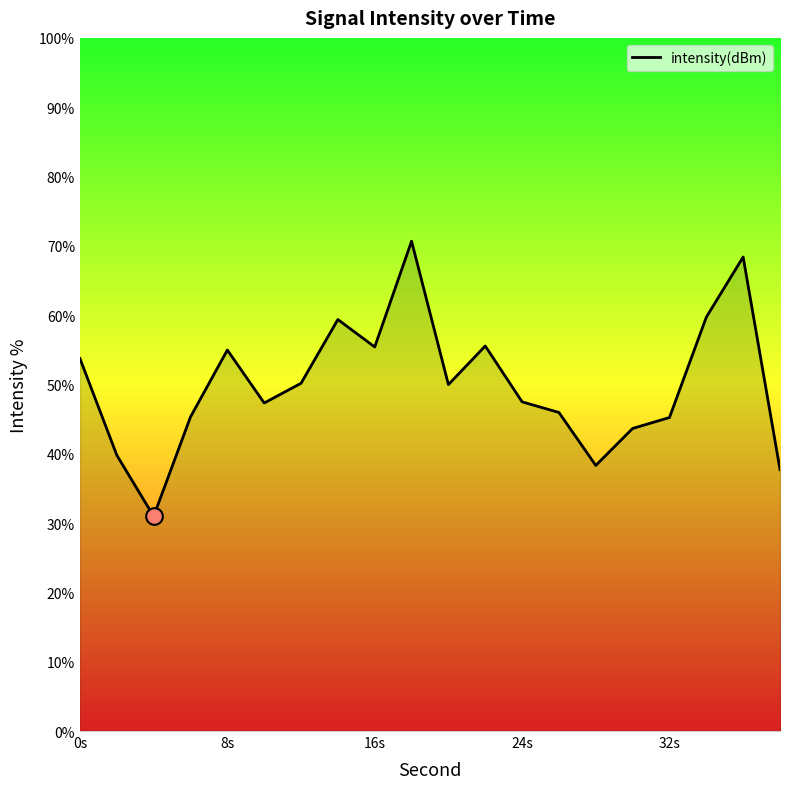

What is the difference between the maximum and minimum values?

39.7